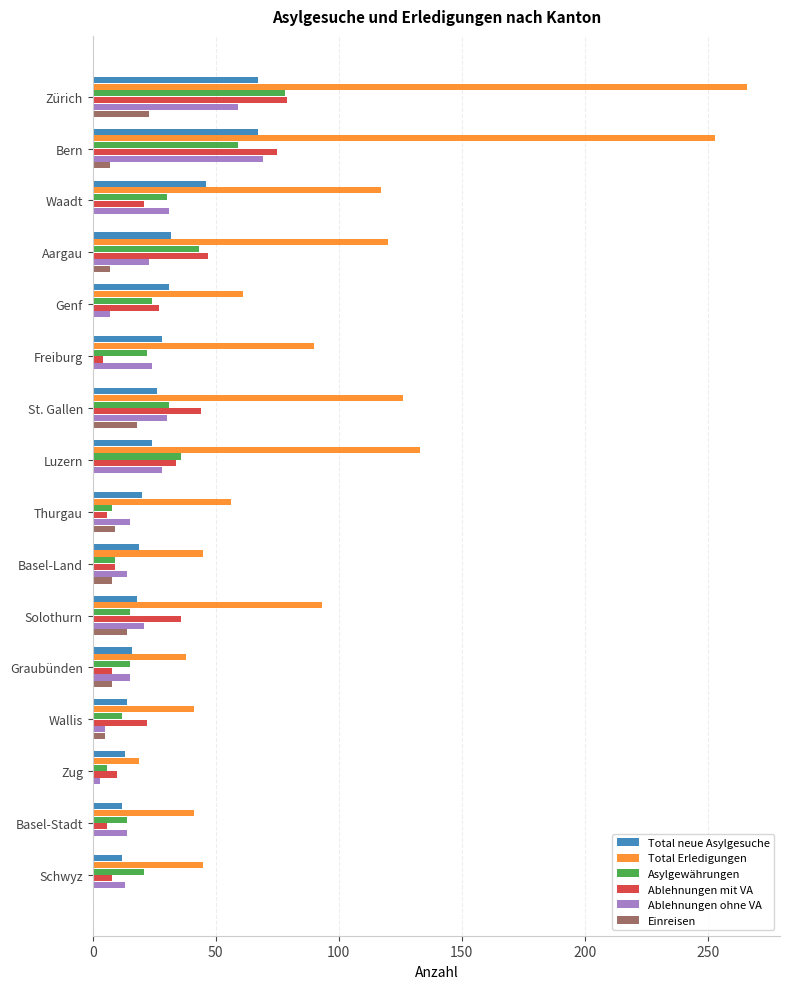

What is the total value across all series at Aargau?

272